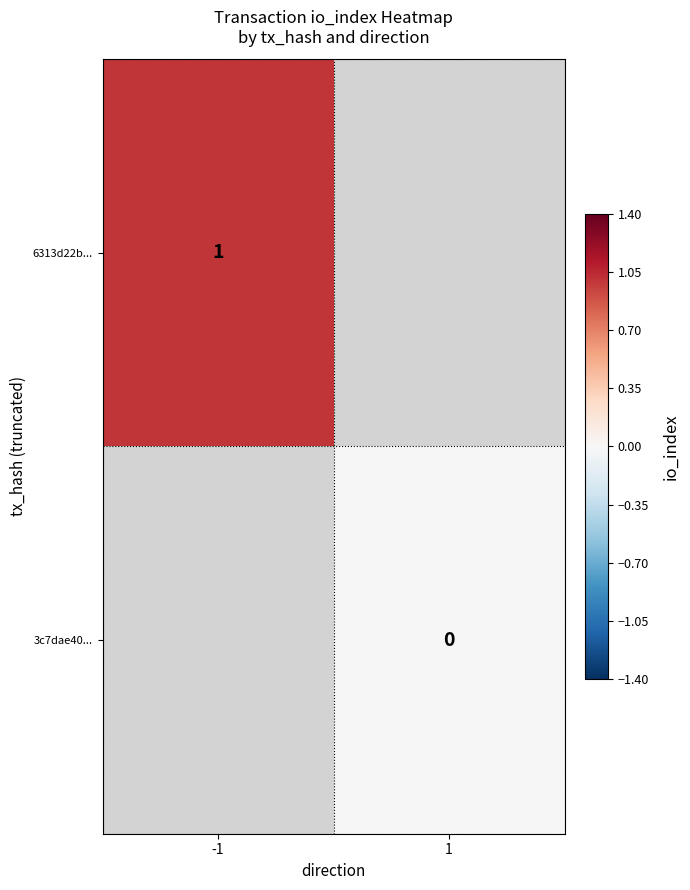

The value of 6313d22b... at -1 is 2. True or false?

False